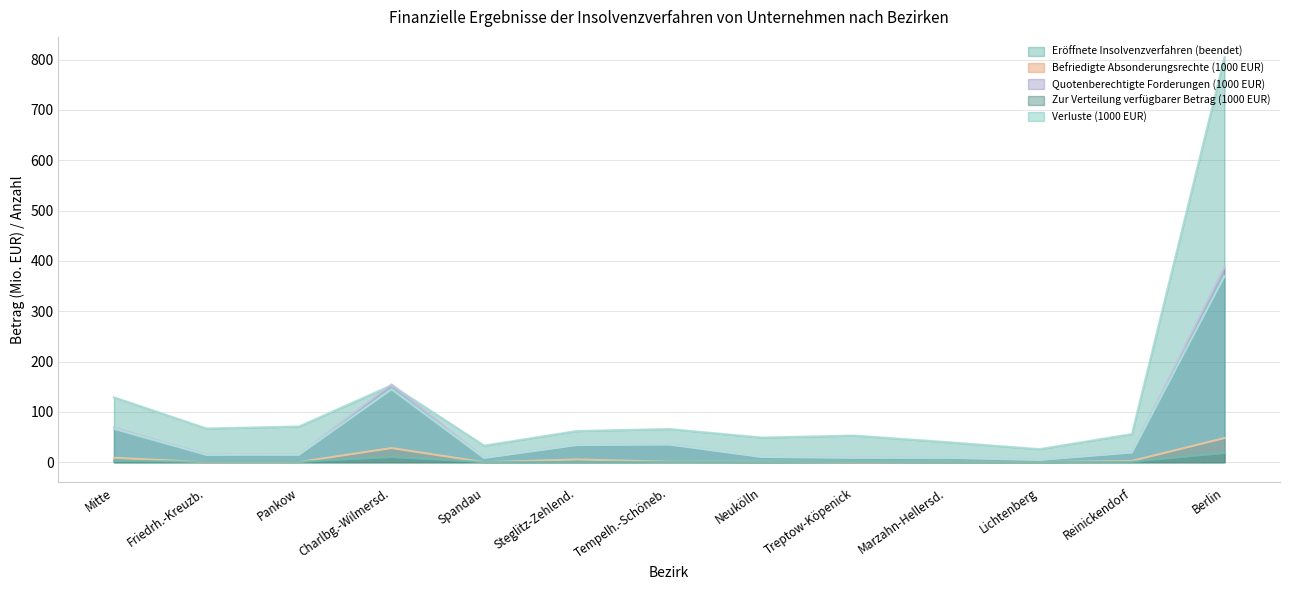

True or false: Verluste (1000 EUR) has a value of 15.5 at Treptow-Köpenick.

False